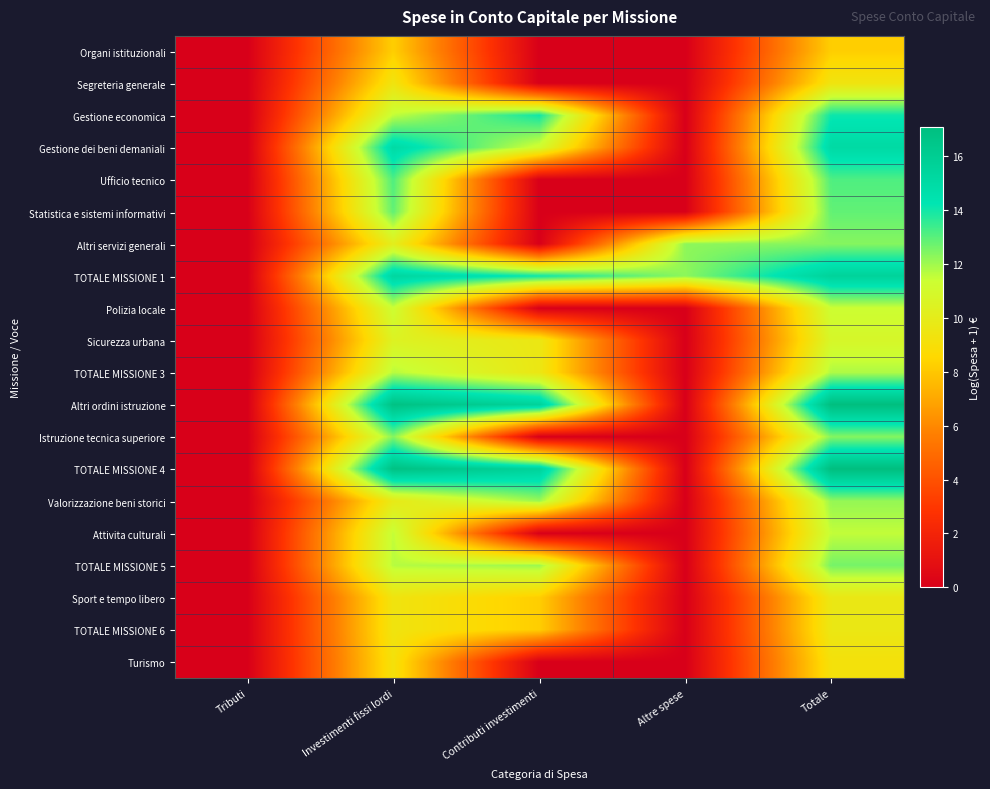

Rank the series at Altre spese from lowest to highest value.

Organi istituzionali, Segreteria generale, Gestione economica, Gestione dei beni demaniali, Ufficio tecnico, Statistica e sistemi informativi, Polizia locale, Sicurezza urbana, TOTALE MISSIONE 3, Altri ordini istruzione, Istruzione tecnica superiore, TOTALE MISSIONE 4, Valorizzazione beni storici, Attivita culturali, TOTALE MISSIONE 5, Sport e tempo libero, TOTALE MISSIONE 6, Turismo, Altri servizi generali, TOTALE MISSIONE 1